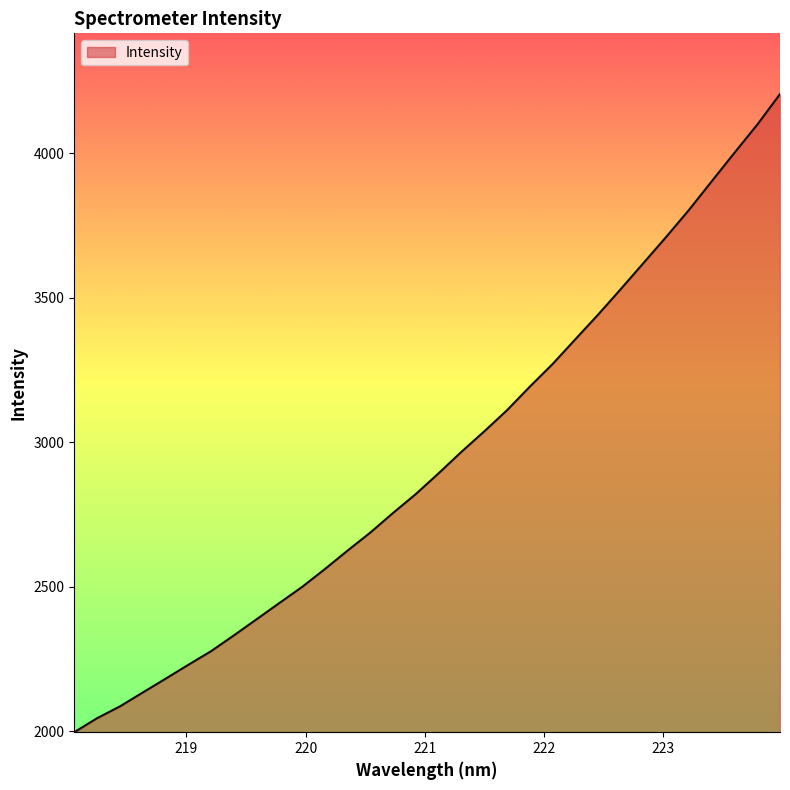

What is the smallest value displayed?

1996.3